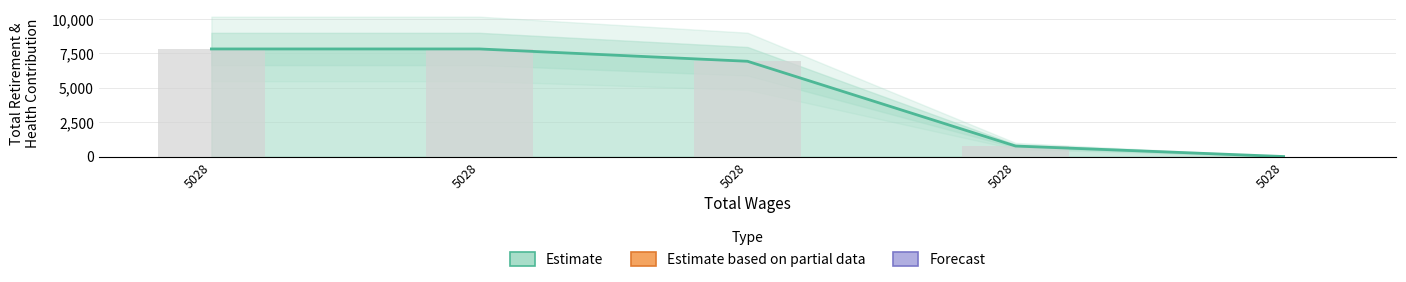

Approximately how many times larger is the value at 5028 compared to 5028?

0.1